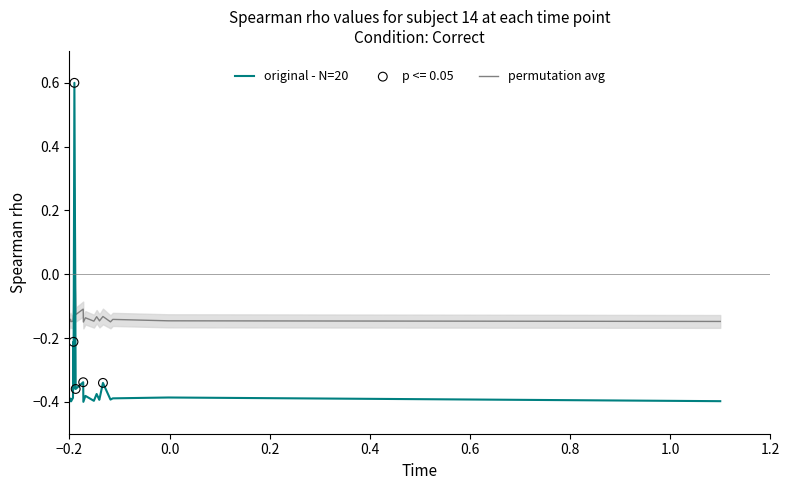

Which series ends up on top after the final intersection of permutation avg and original - N=20?

permutation avg